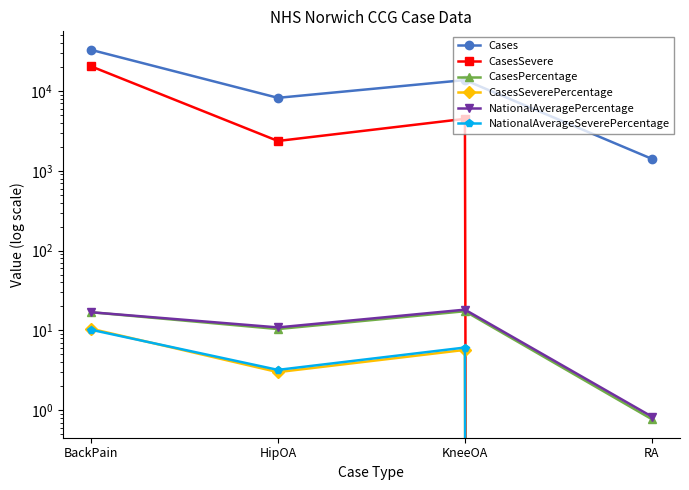

What is the difference between the NationalAverageSeverePercentage values at HipOA and RA?

3.2